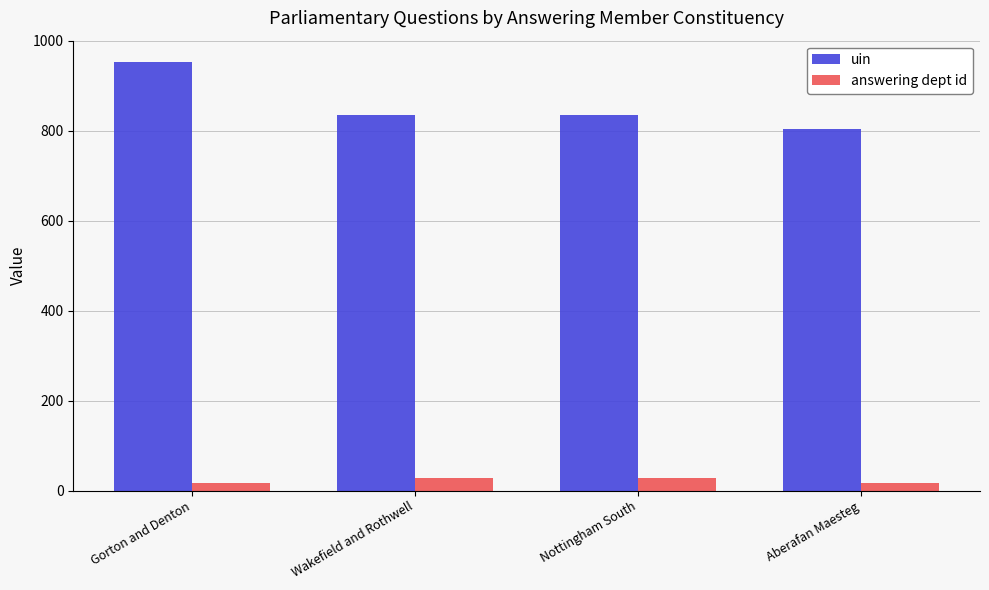

Which series has the widest spread of values?

uin